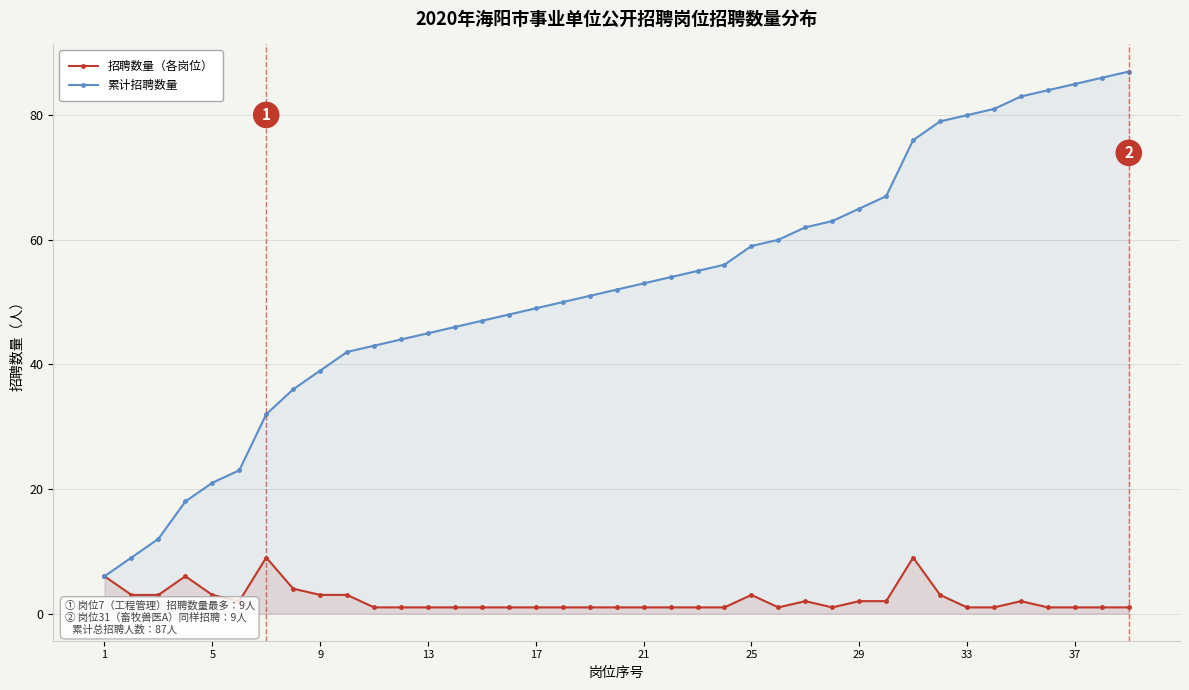

Rank the series by their maximum value, from lowest to highest.

招聘数量（各岗位）, 累计招聘数量